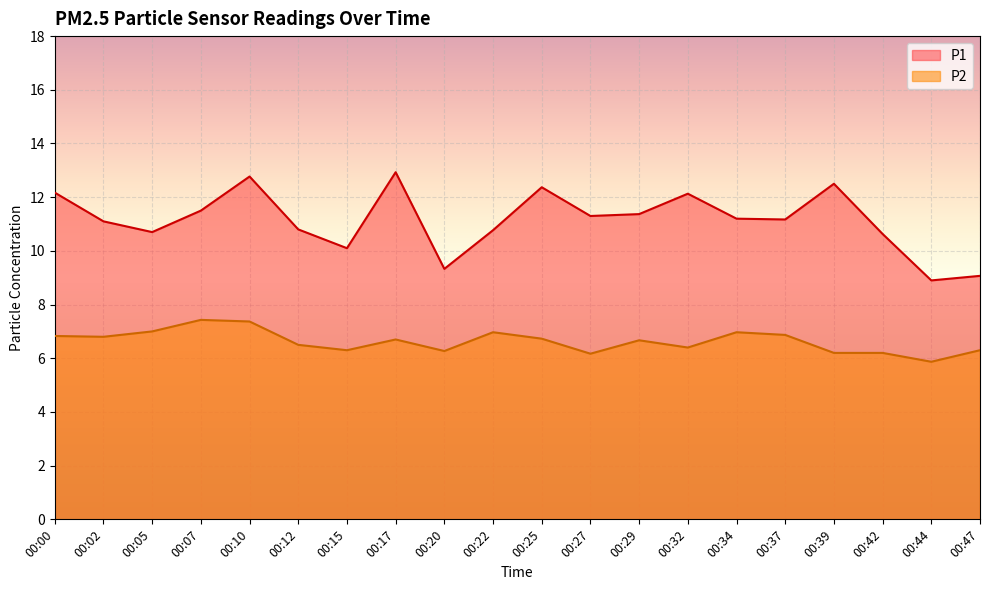

True or false: P2 and P1 intersect in this chart.

False